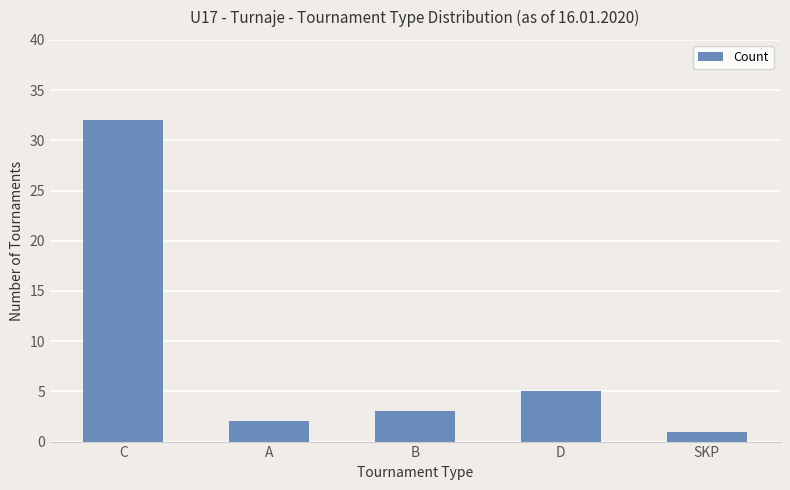

How many distinct data groups are displayed?

1